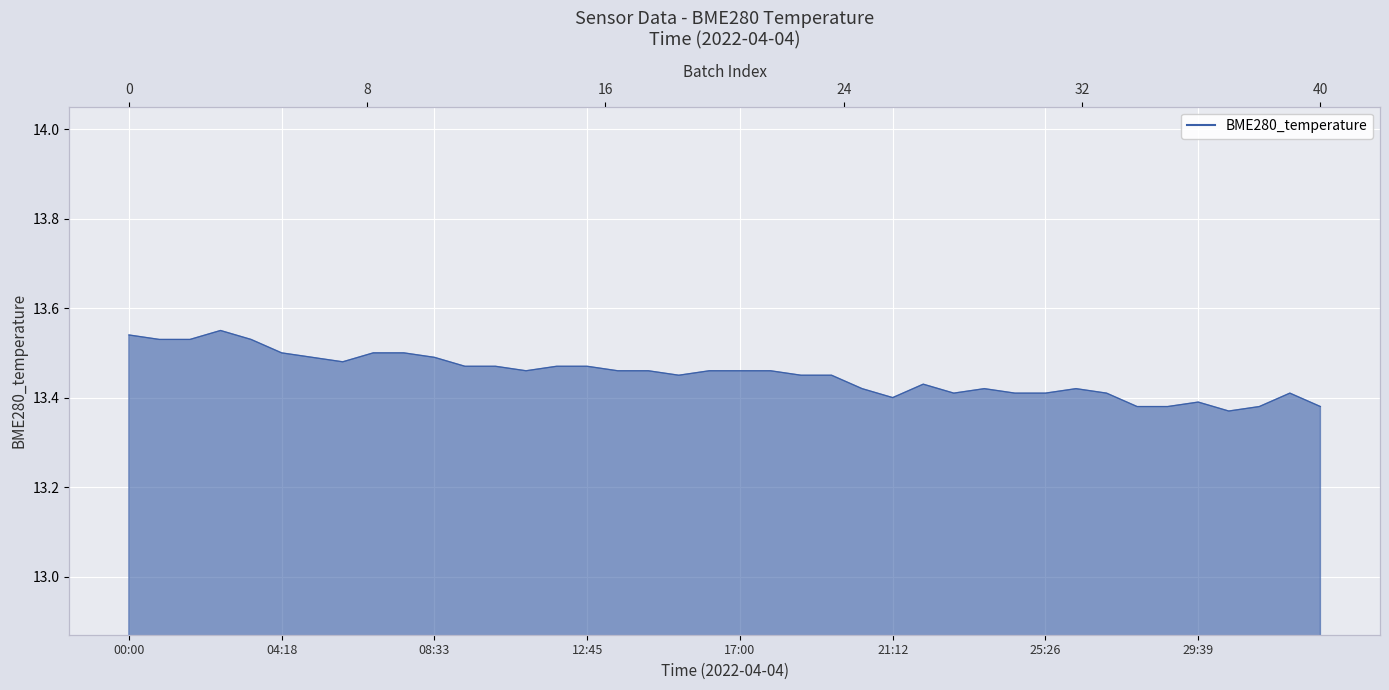

How many lines are shown in the chart?

1